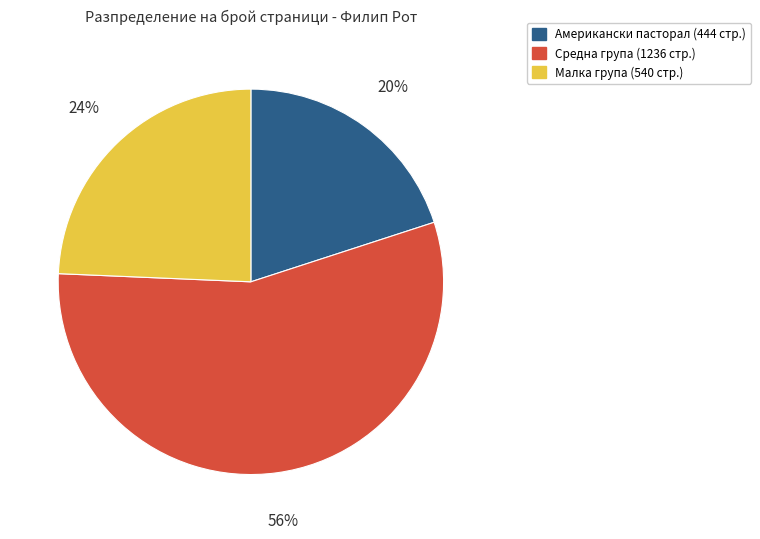

Is there any slice that represents more than half of the pie?

Yes